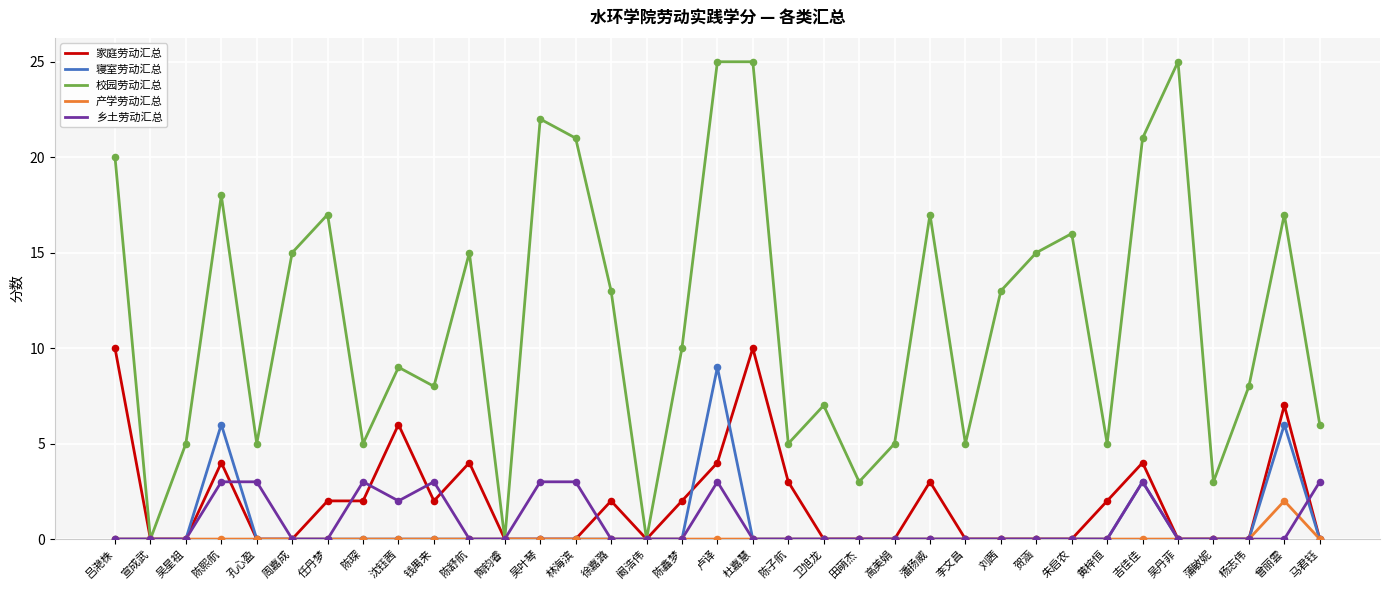

Which series has the largest total across all categories?

校园劳动汇总